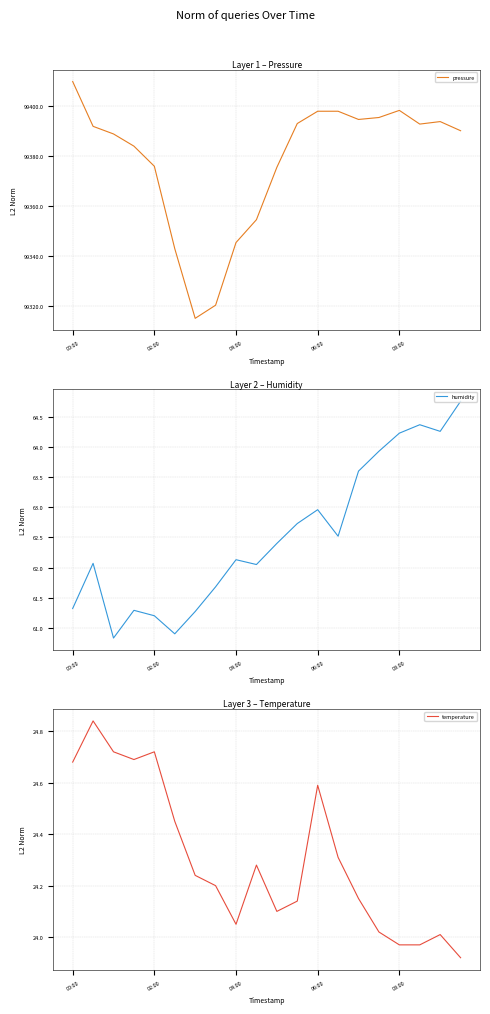

What is the lowest value of the pressure series?

99315.2